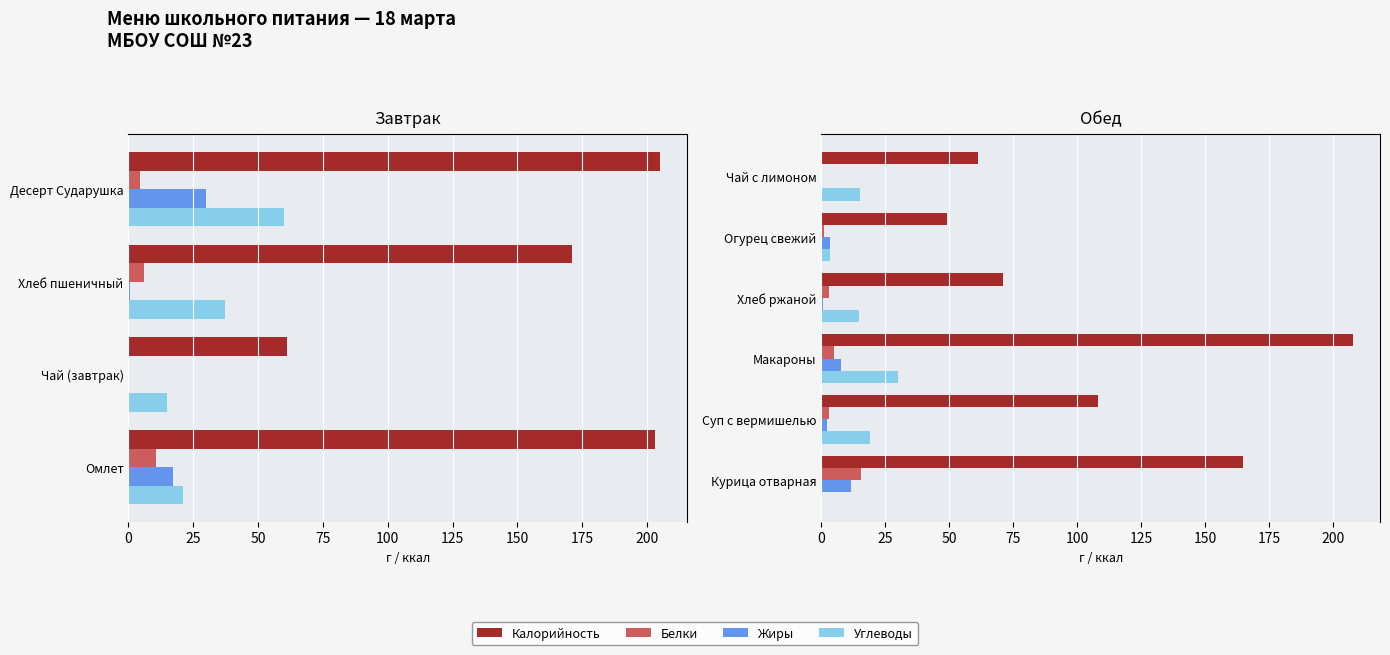

How many values in the Калорийность series exceed 108?

2